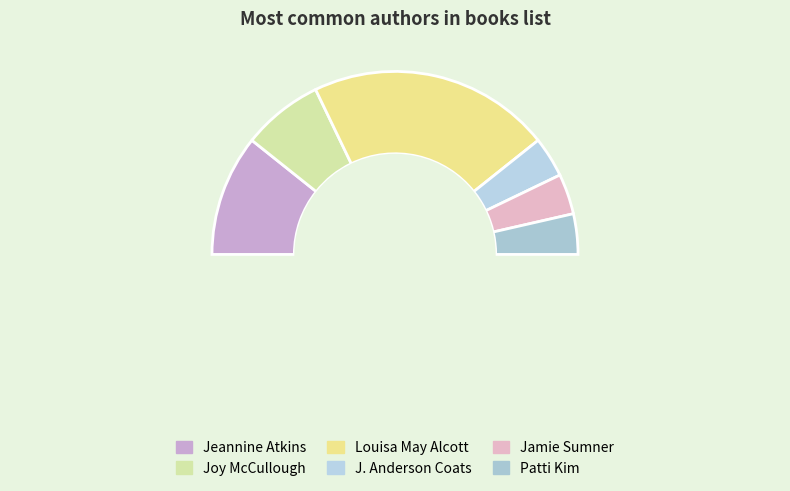

What is the change in value from Joy McCullough to Patti Kim?

-1